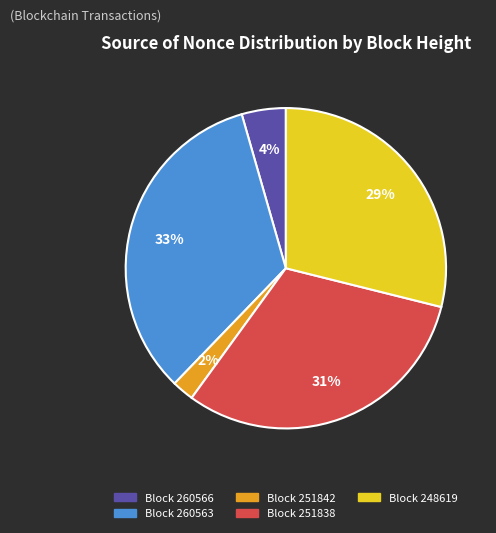

Does any single category account for the majority?

No